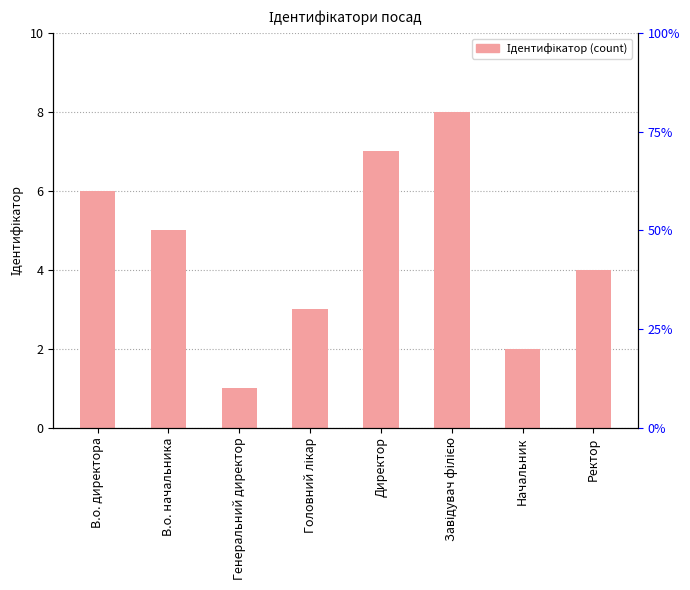

The chart shows a value of 9 at В.о. директора. True or false?

False